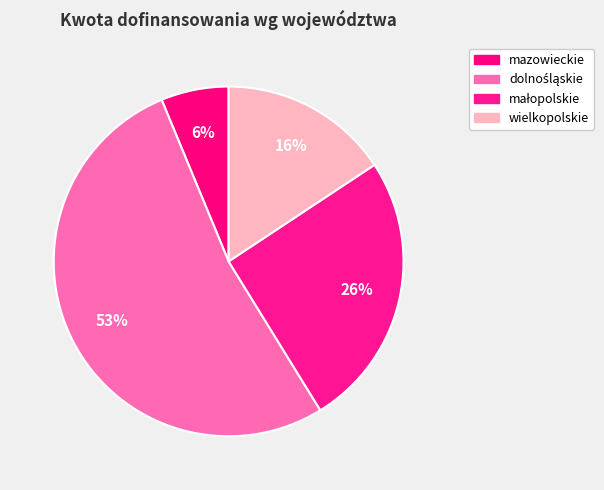

Which category has the biggest portion of the pie?

dolnośląskie (DGP CLEAN)